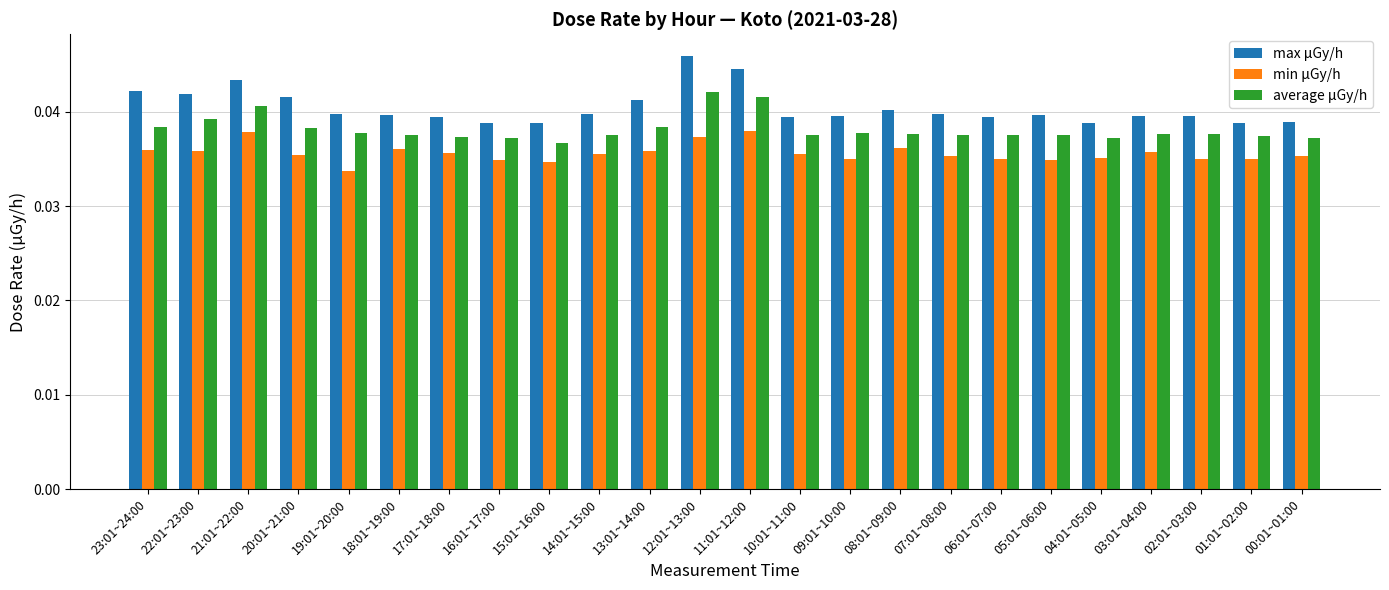

At which category is the sum across all series the highest?

12:01~13:00